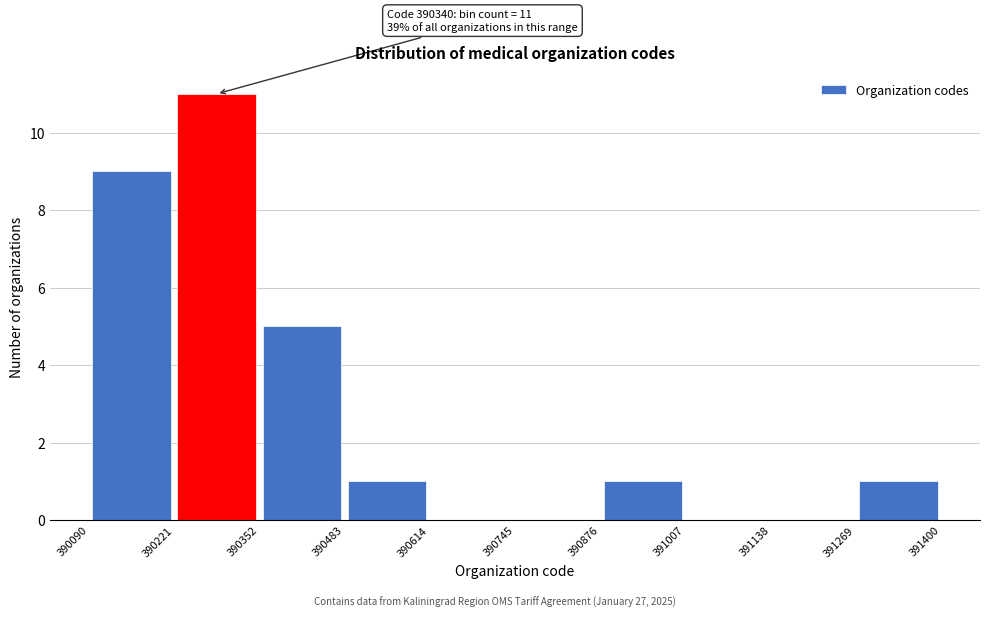

Which range on the x-axis has the tallest bar?

390221 to 390352